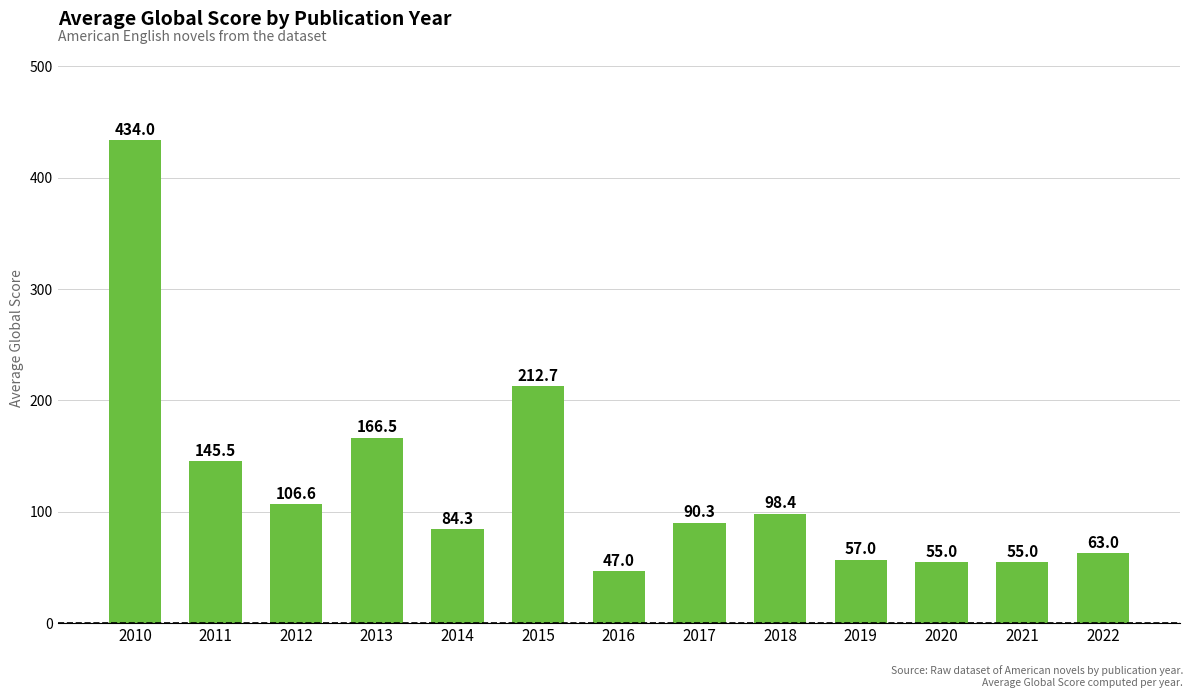

Are the bars horizontal?

No